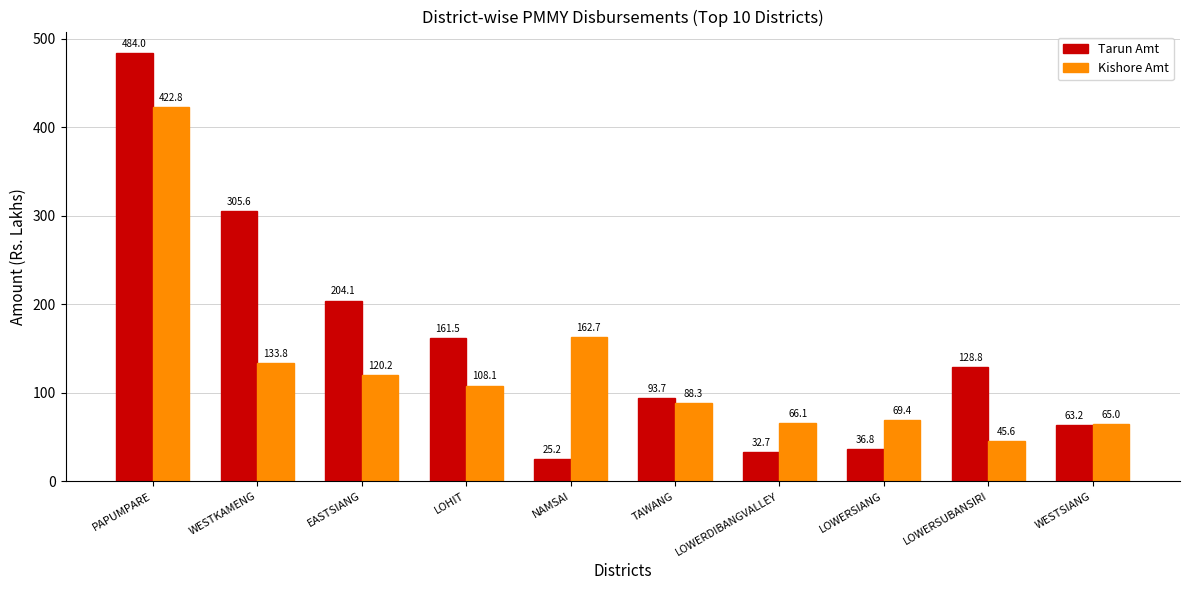

Rank the series at LOWERDIBANGVALLEY from highest to lowest value.

Kishore Amt, Tarun Amt